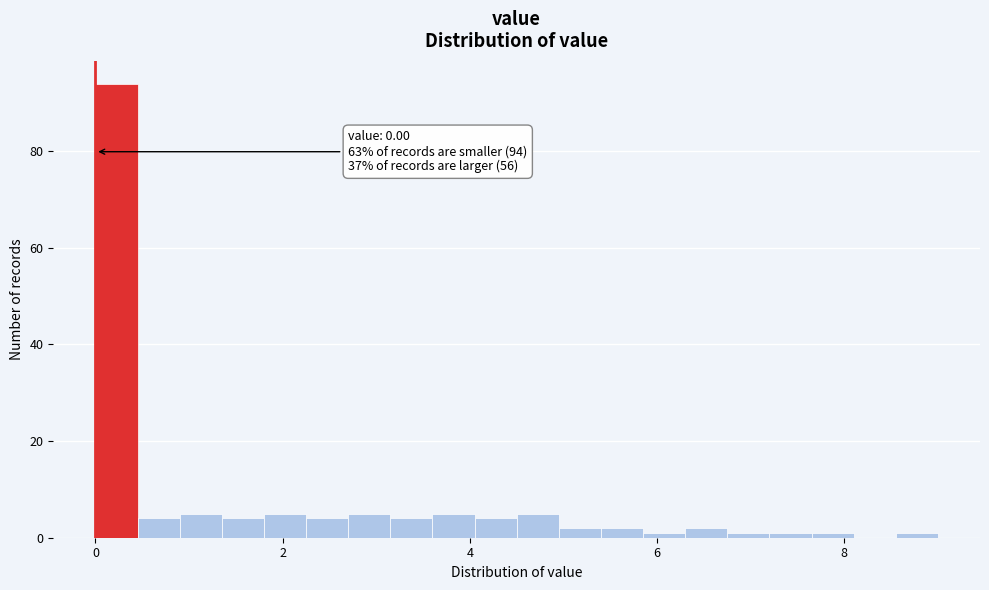

Read against the x-axis, roughly where is the centre of the tallest bar?

0.2